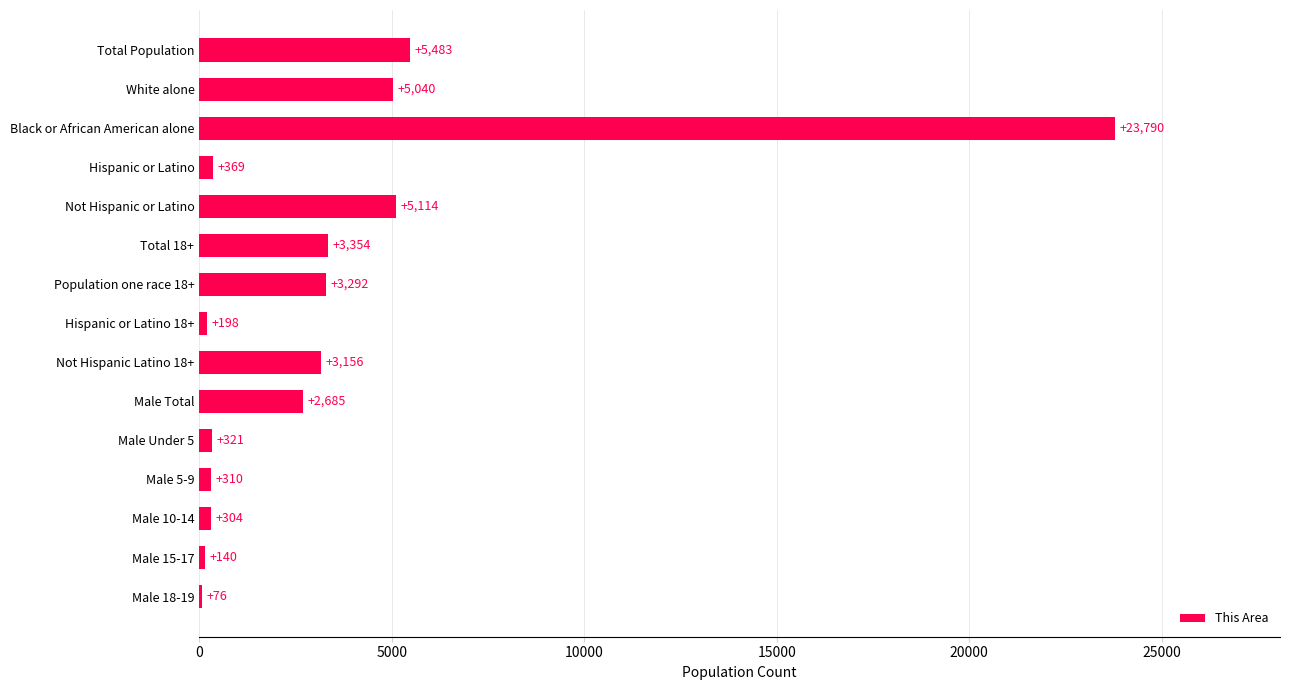

Is it true that the value at Black or African American alone is 4789?

False